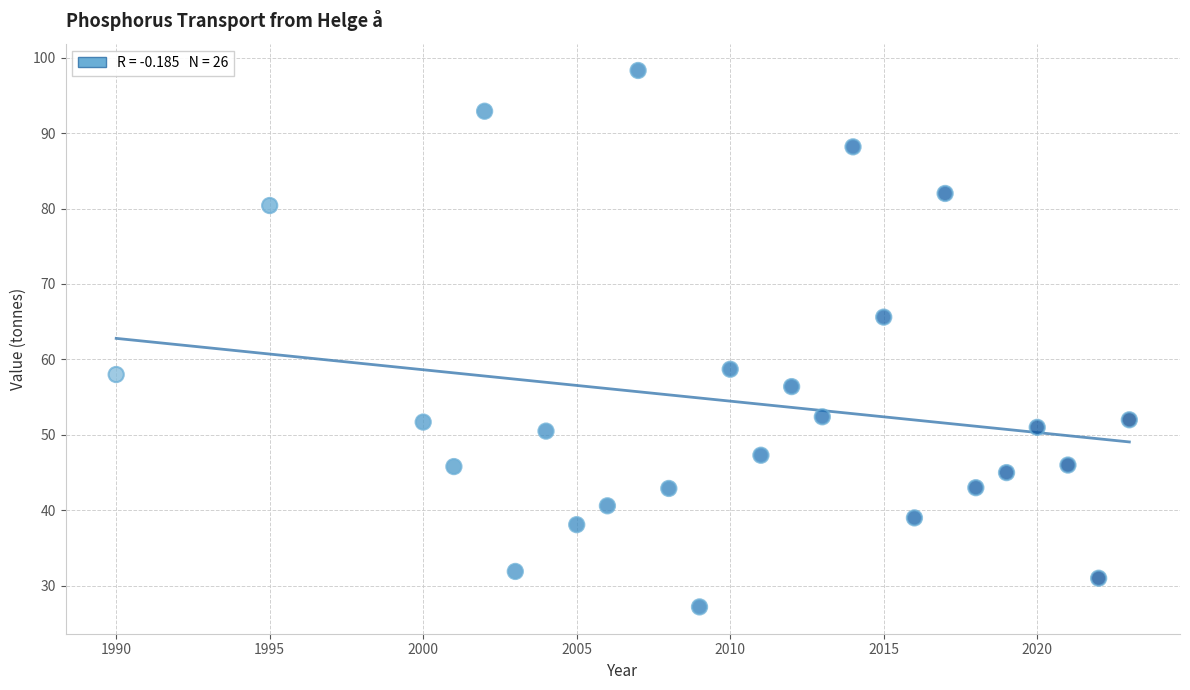

What is the range of Y values (max minus min)?

71.1